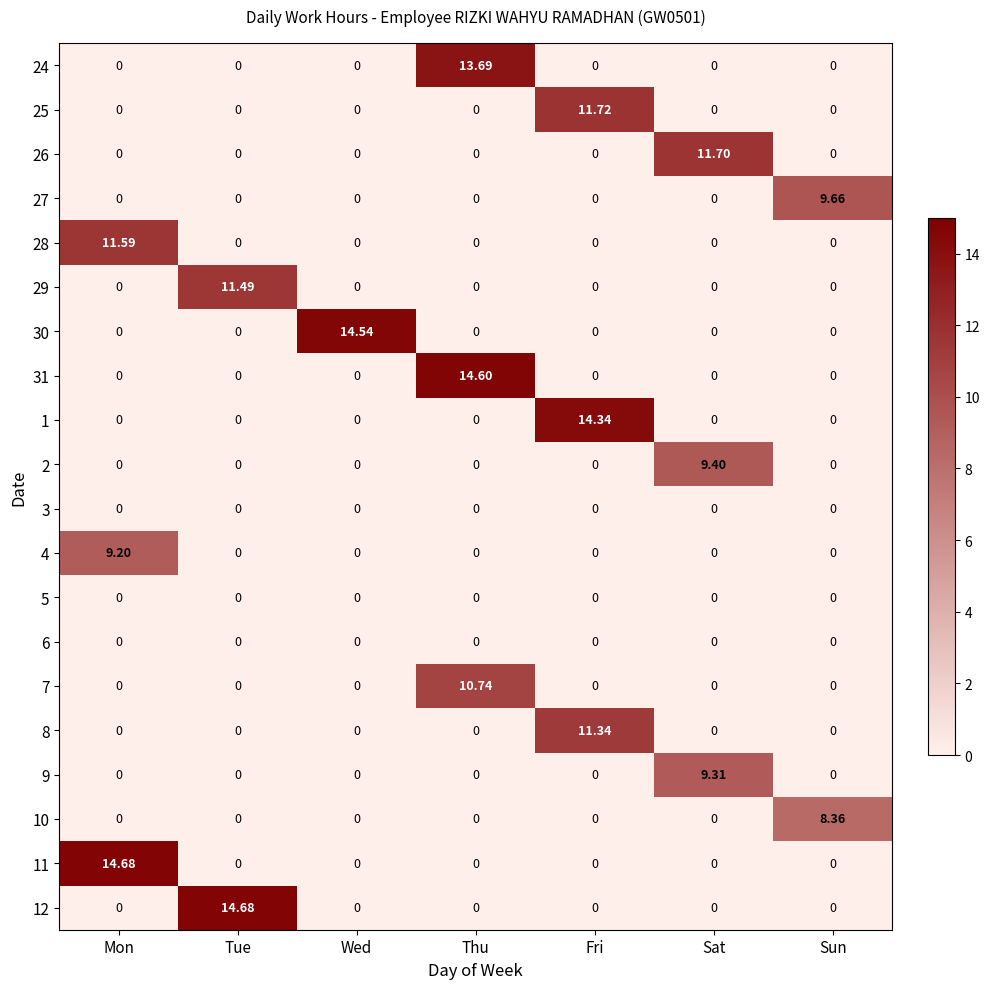

Which series changed the most between Tue and Wed?

12